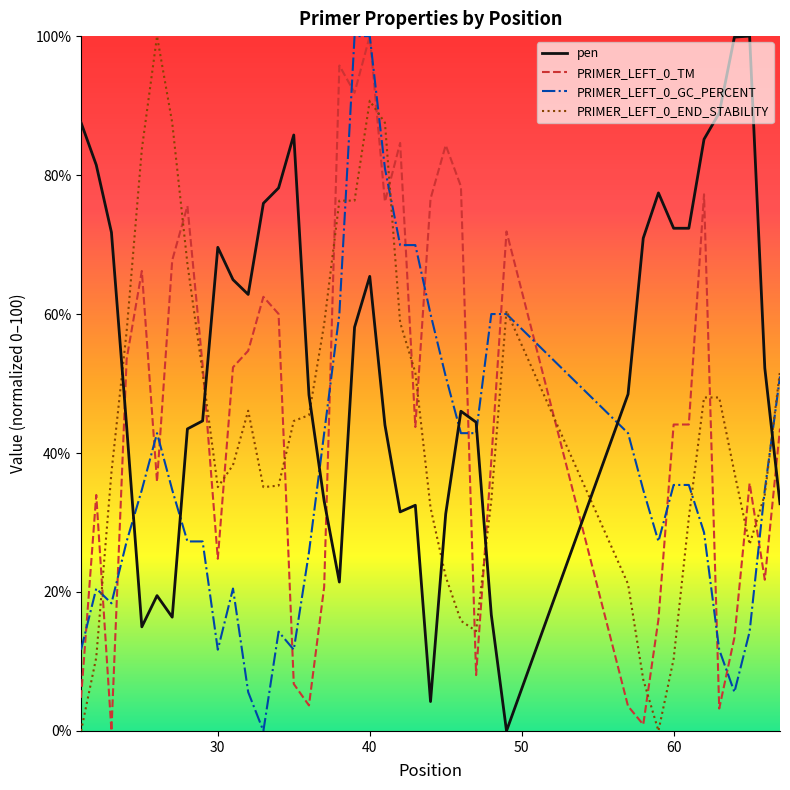

What is the greatest value displayed?

100.0